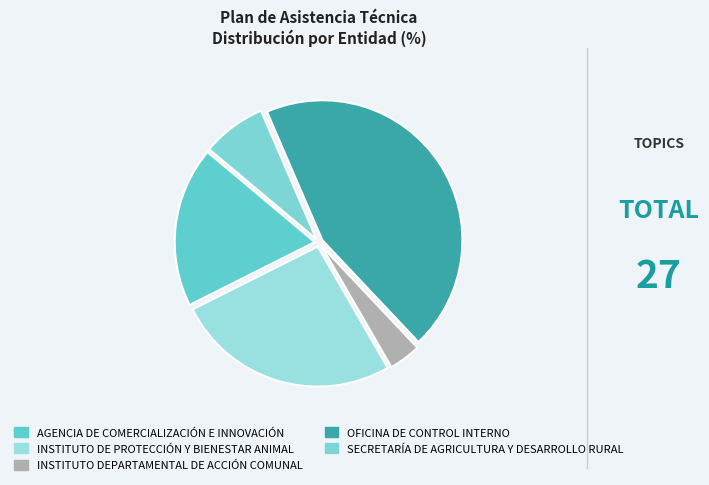

What is the change in value from INSTITUTO DE PROTECCIÓN Y BIENESTAR ANIMAL to SECRETARÍA DE AGRICULTURA Y DESARROLLO RURAL?

-5